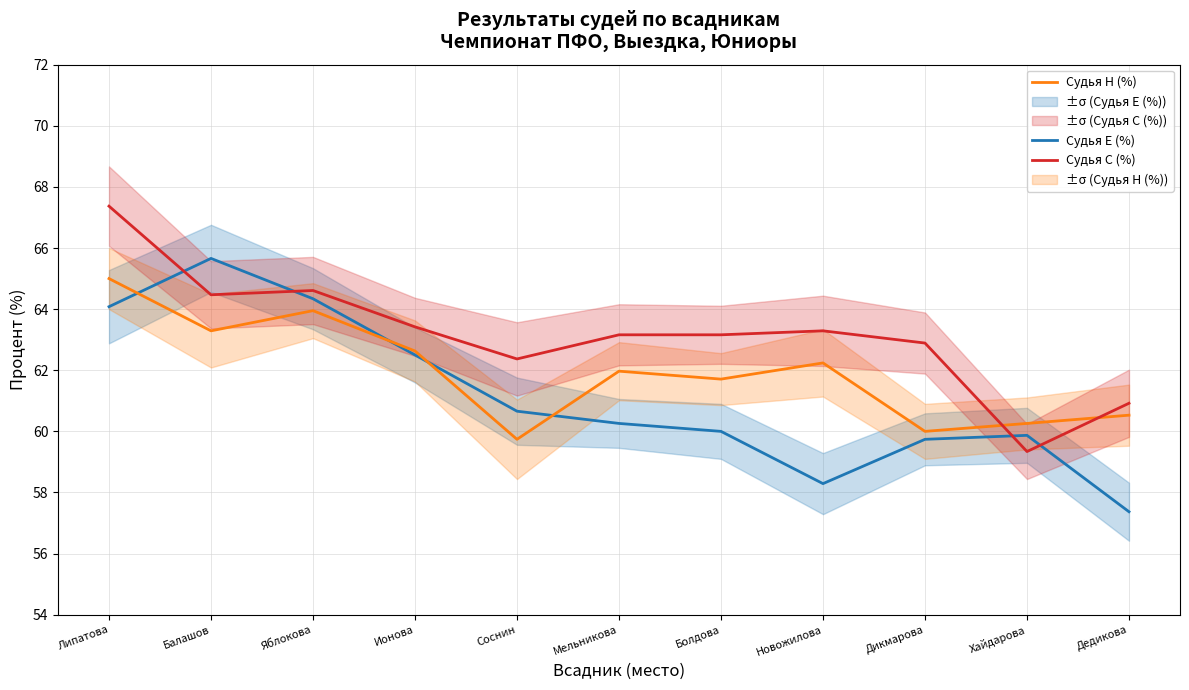

List the labels in order of Судья Е (%) value, largest first.

Балашов, Яблокова, Липатова, Ионова, Соснин, Мельникова, Болдова, Хайдарова, Дикмарова, Новожилова, Дедикова